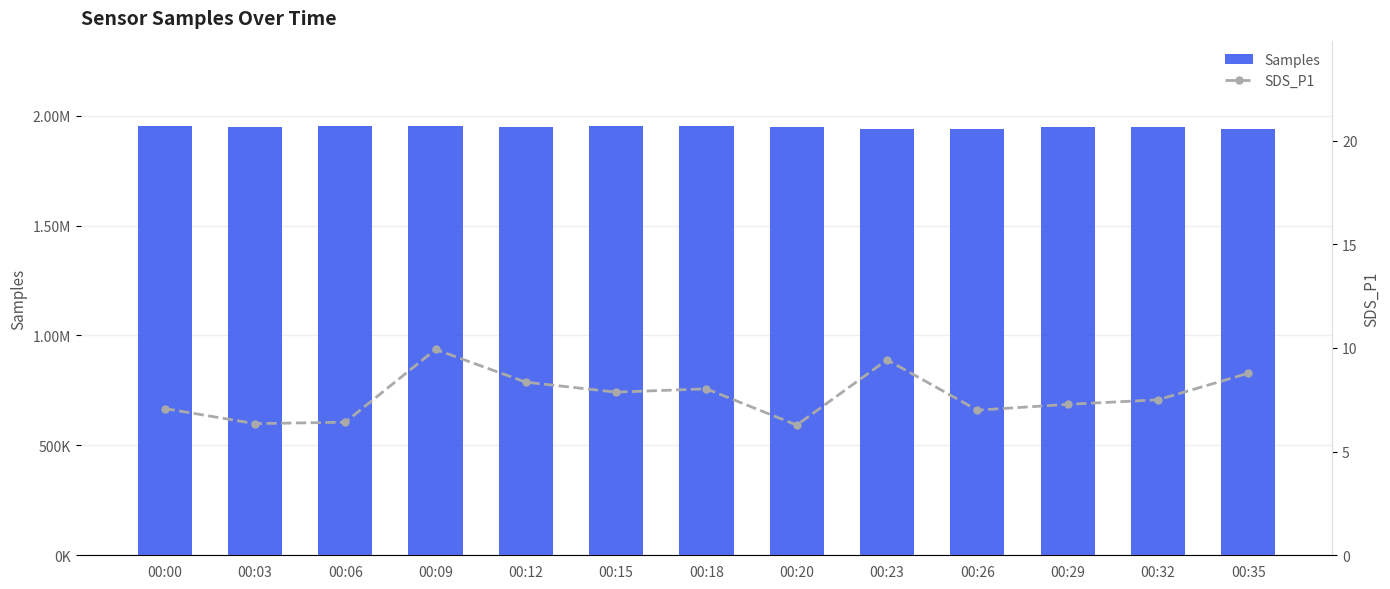

The value of Samples at 00:15 is 1228981.6. True or false?

False